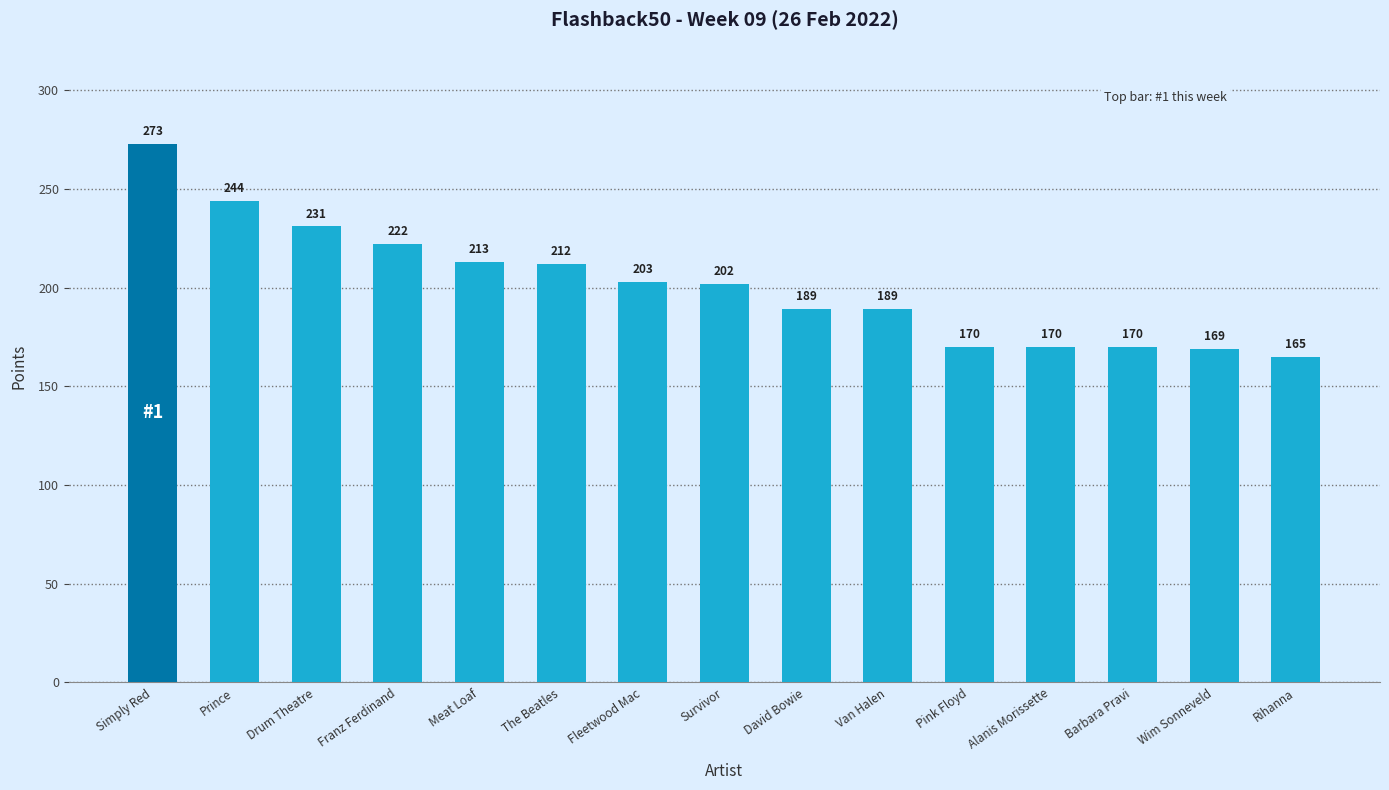

Where is the data nearest to the value 219?

Franz Ferdinand